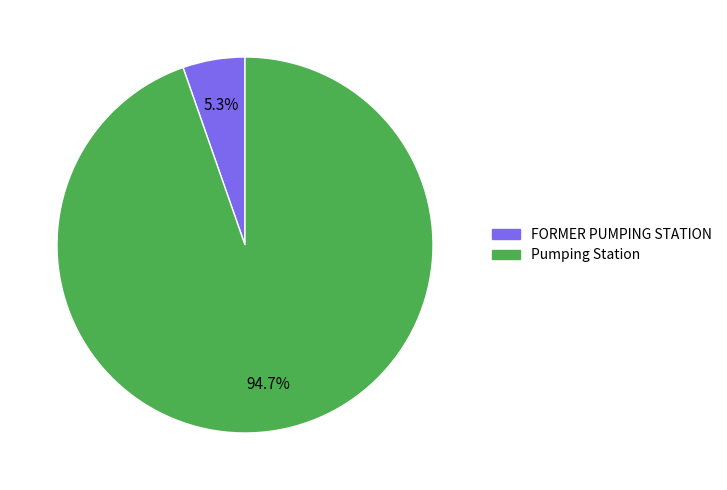

Is it true that FORMER PUMPING STATION is 13% of the pie?

False